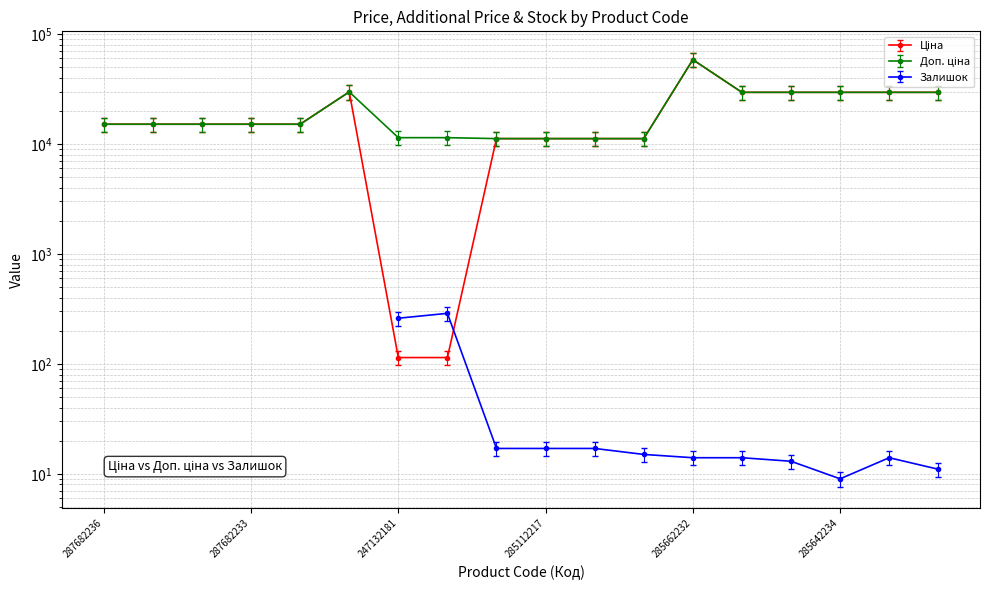

What is the label of the 5th point from the left?

287682231